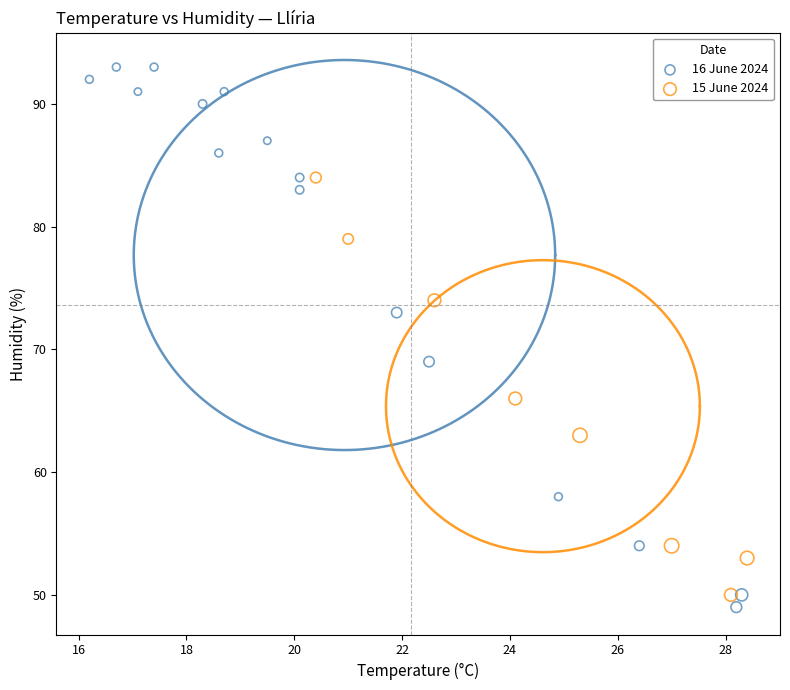

Which series has the largest Y range (max minus min)?

16 June 2024